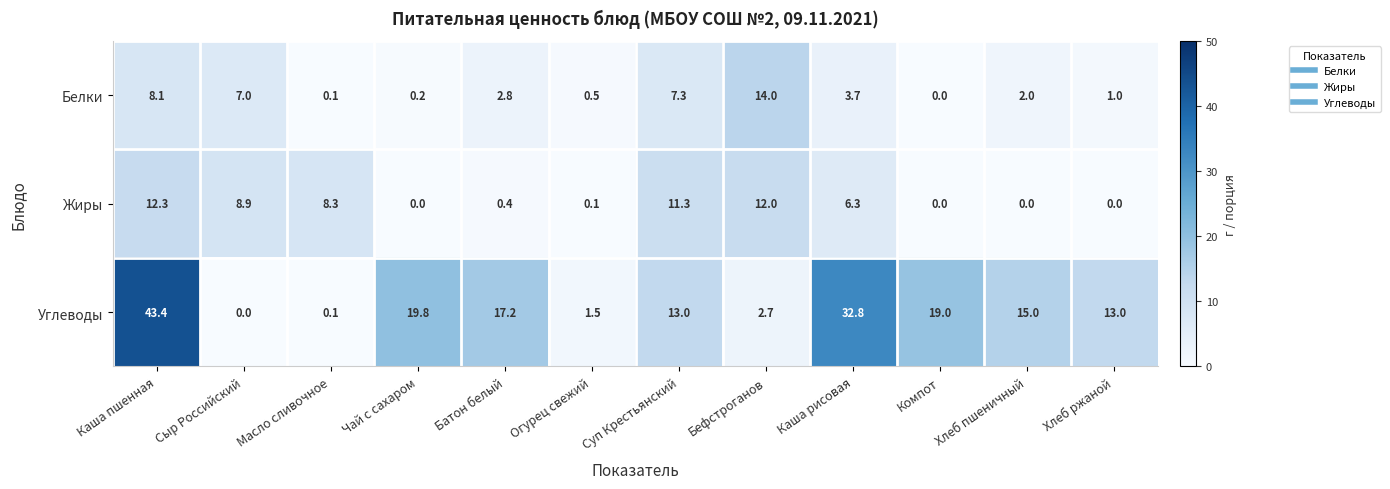

What is the spread (max minus min) of values at Хлеб ржаной?

13.0